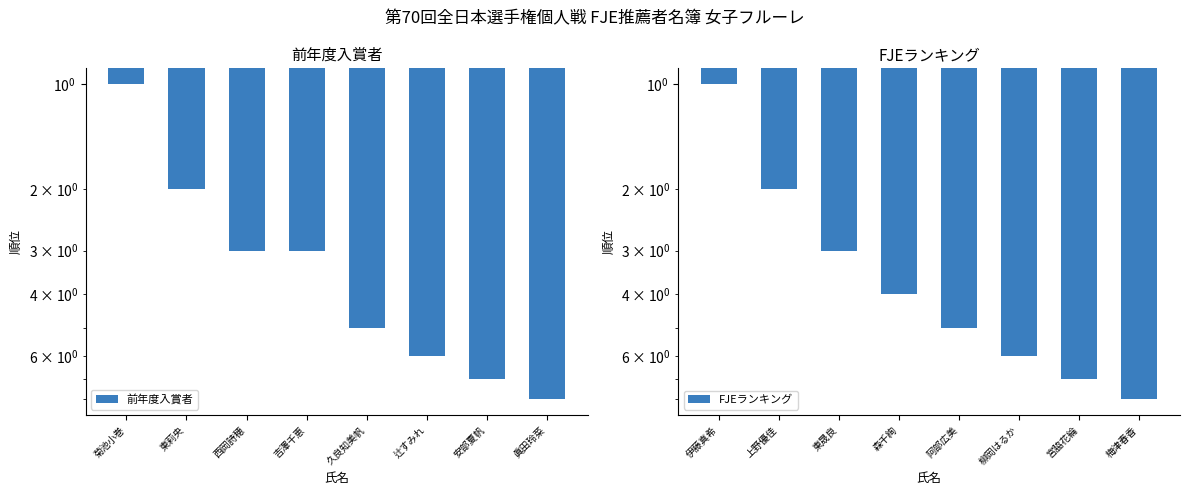

Does the chart contain stacked bars?

No